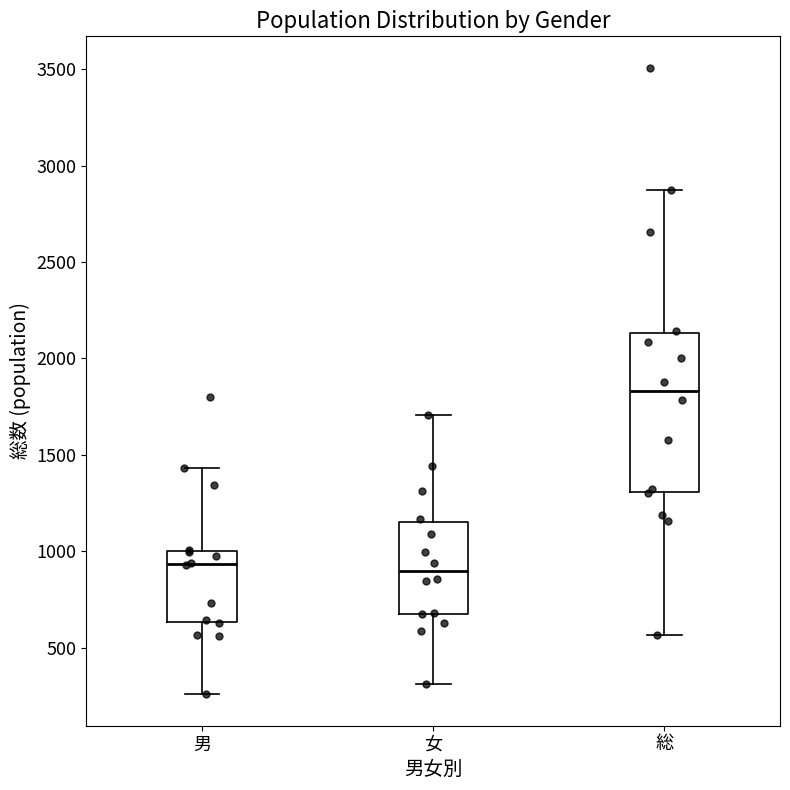

Comparing the boxes themselves (not the whiskers), which one is the tallest?

総